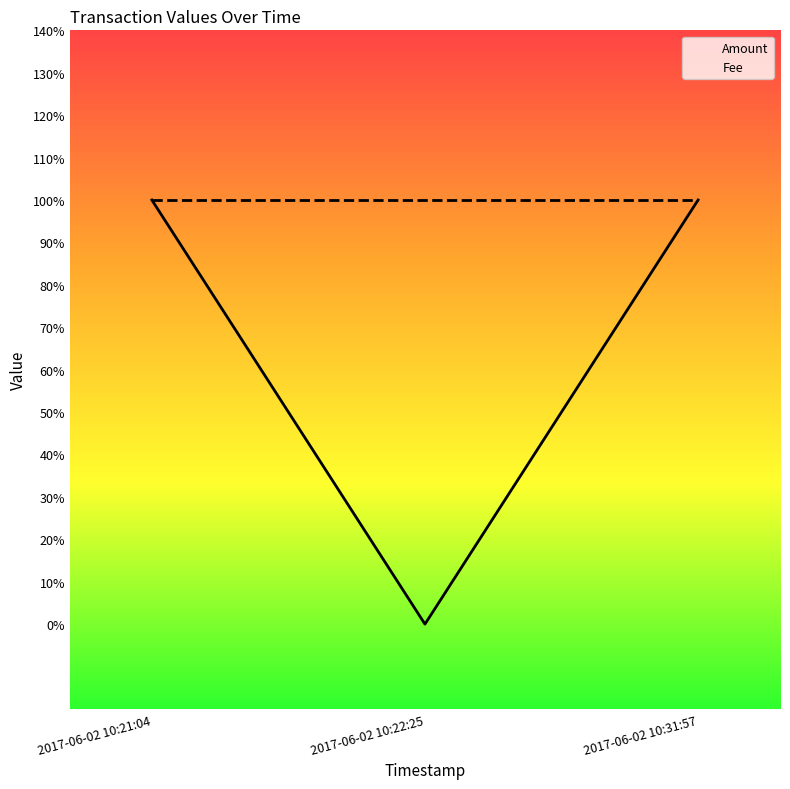

At which category is the sum across all series the highest?

2017-06-02 10:21:04